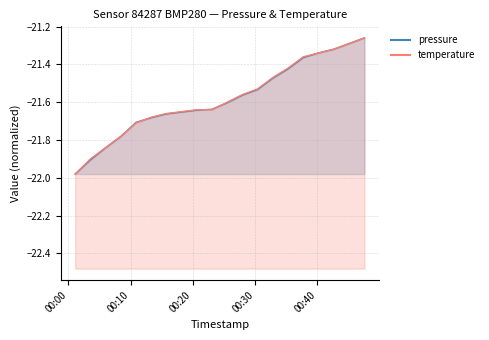

Does the chart have visible grid lines?

Yes